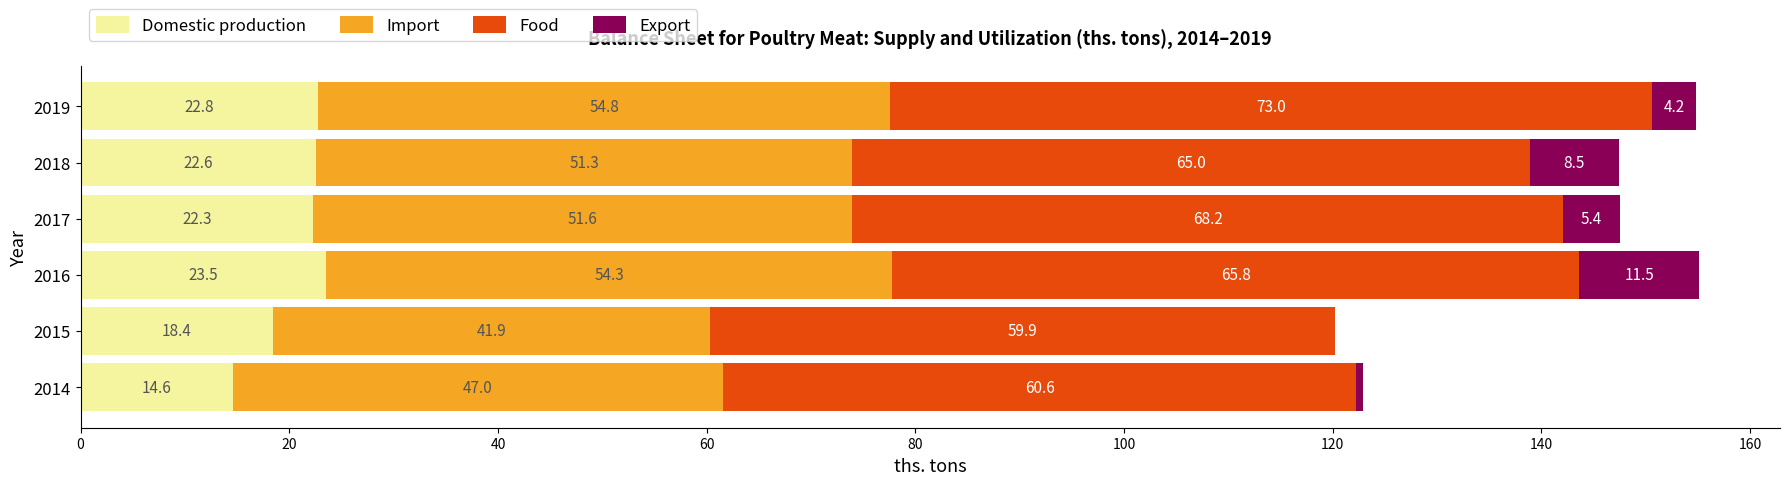

What is the total value across all series at 2018?

147.4